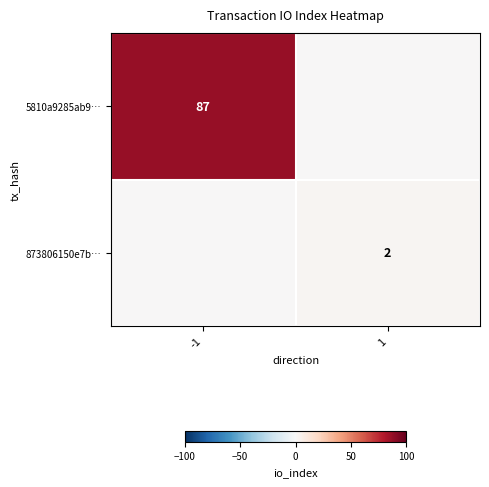

The 5810a9285ab9… series shows 87 at -1. True or false?

True